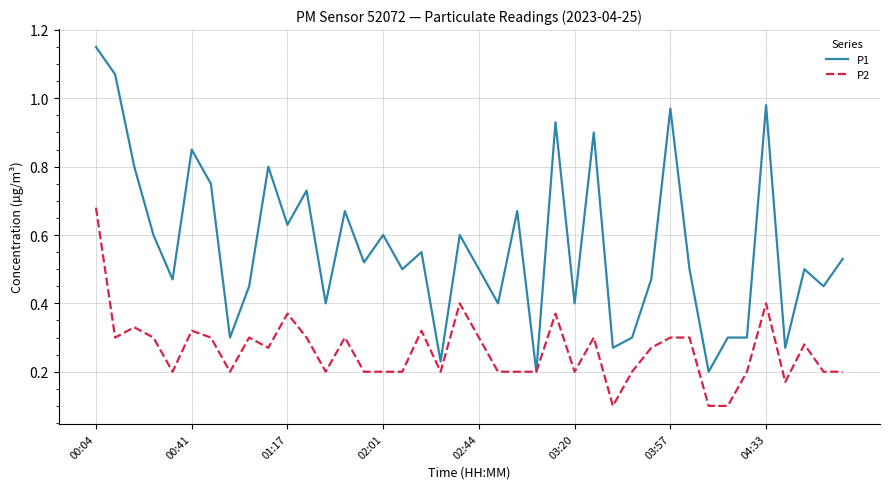

Which series has the widest spread of values?

P1